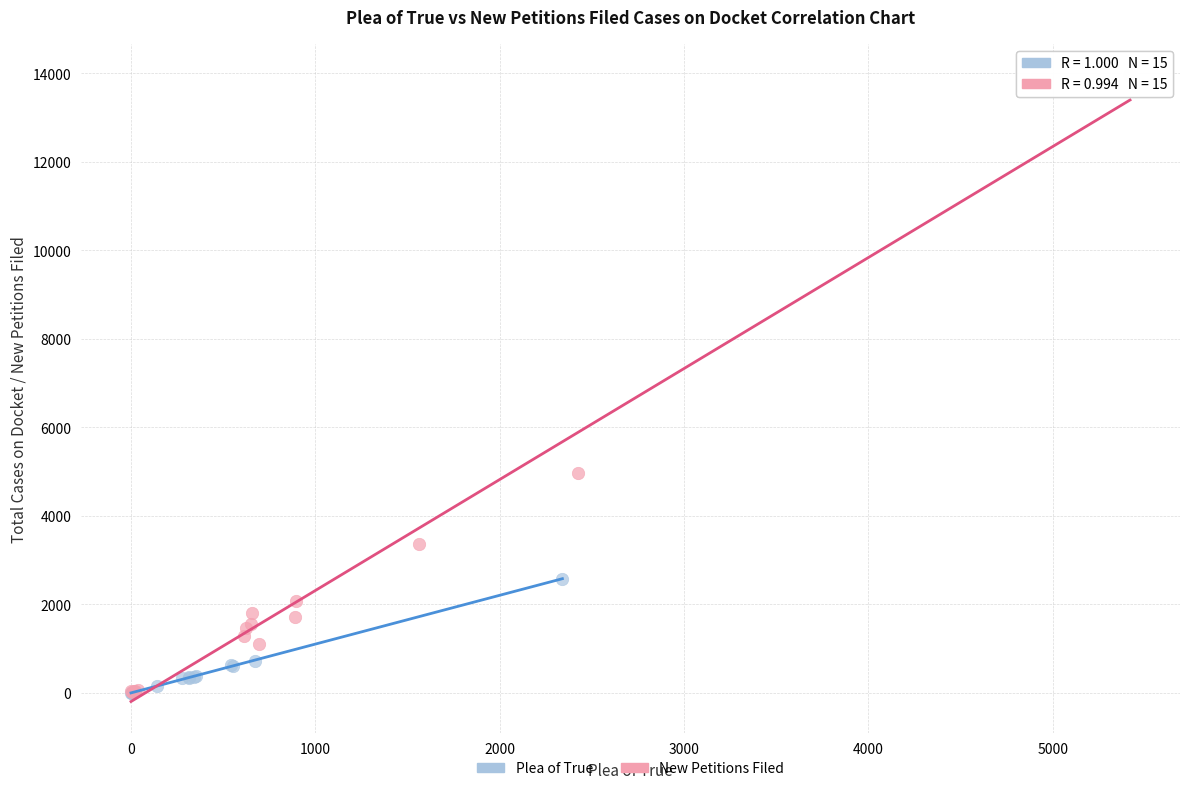

Which series has the largest Y range (max minus min)?

New Petitions Filed